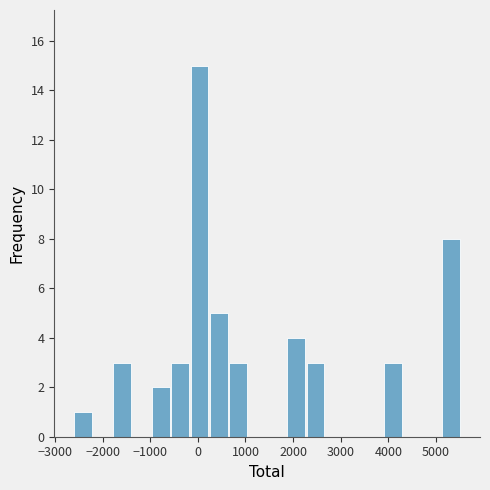

Which range on the x-axis has the tallest bar?

-200 to 200